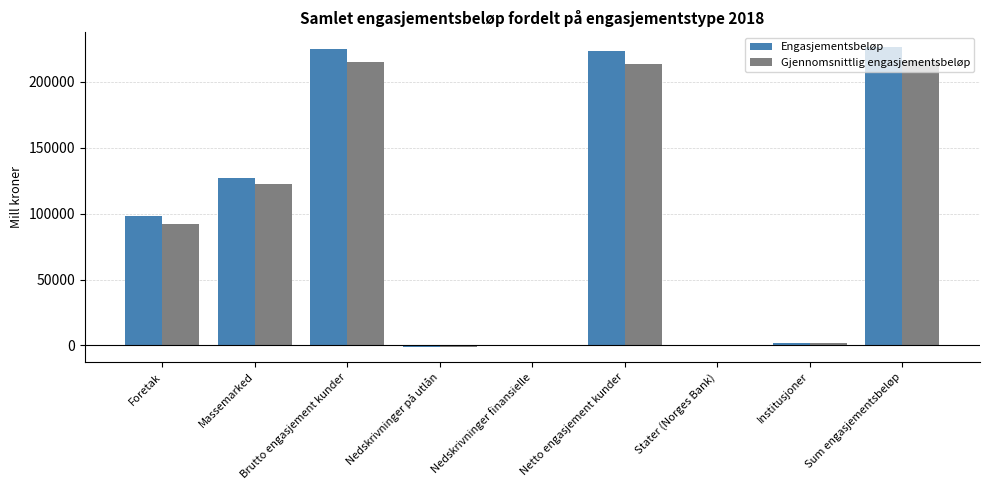

What is the total value across all series at Massemarked?

249263.0